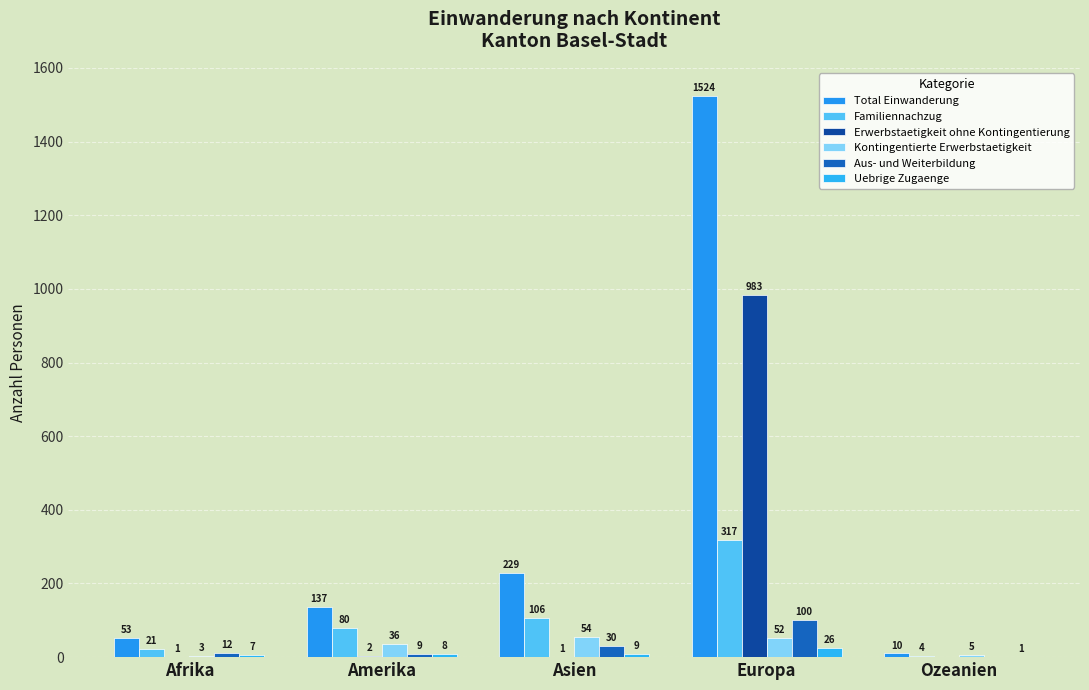

List the labels in order of Uebrige Zugaenge value, largest first.

Europa, Asien, Amerika, Afrika, Ozeanien